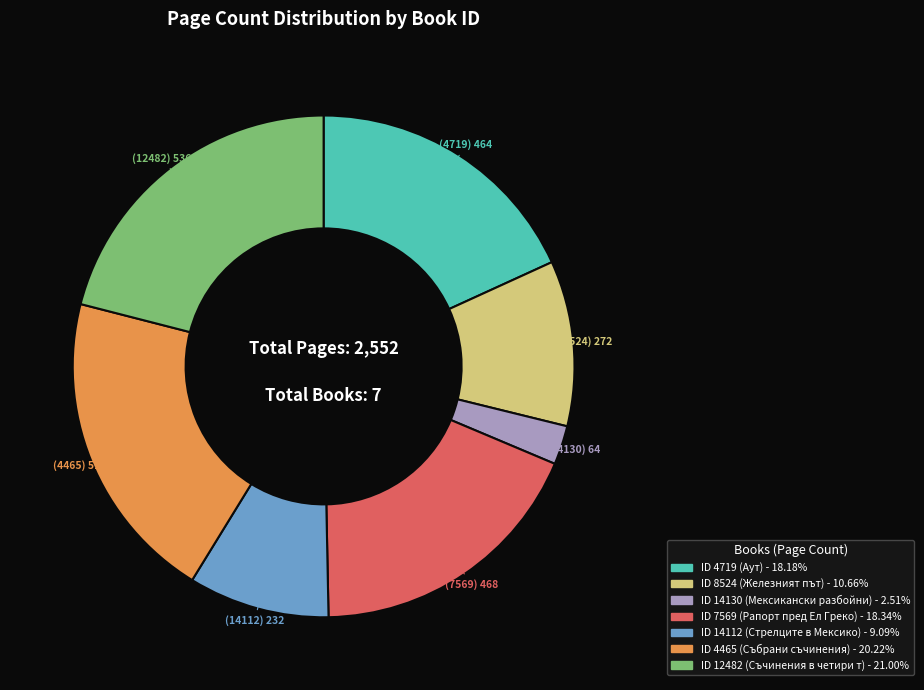

Does any single category account for the majority?

No